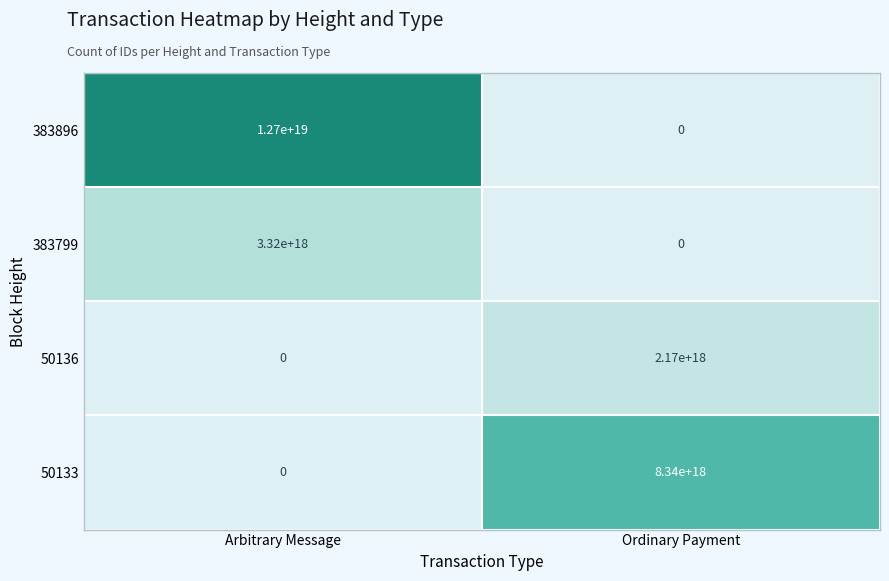

At which label is 383799 closest to 1660000000000000000?

Arbitrary Message